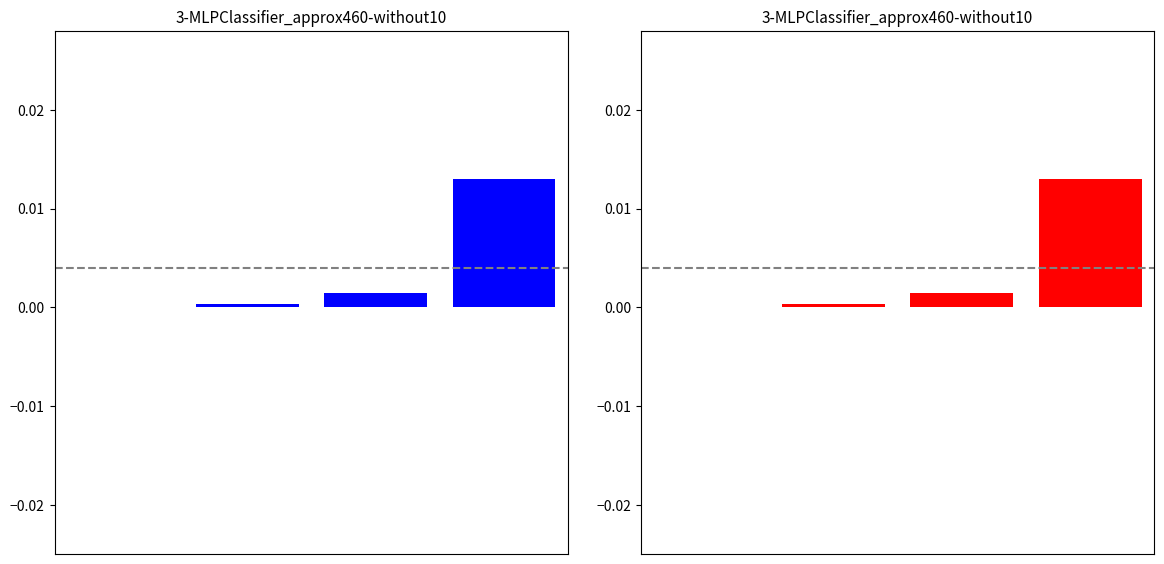

Count the number of data series in this chart.

2